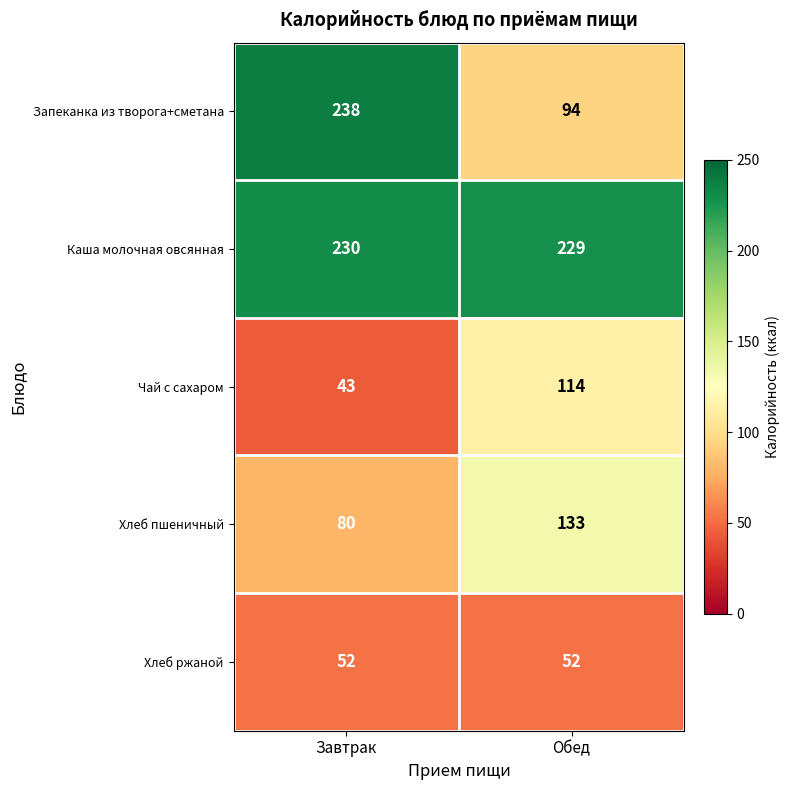

Is it true that Запеканка из творога+сметана equals 94 at Обед?

True